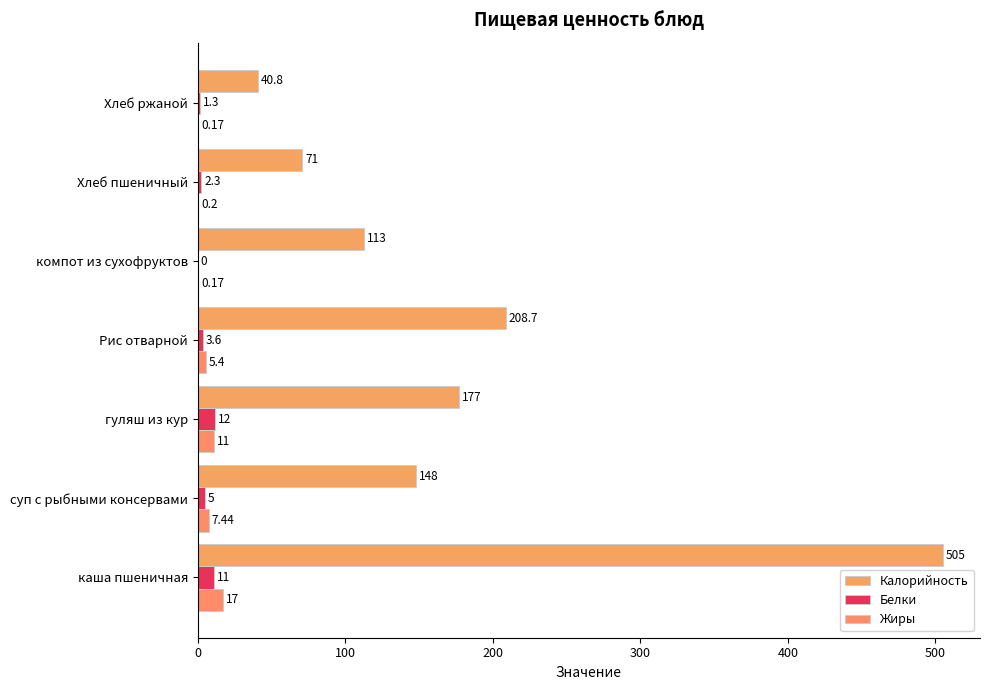

How many series are shown in this chart?

3